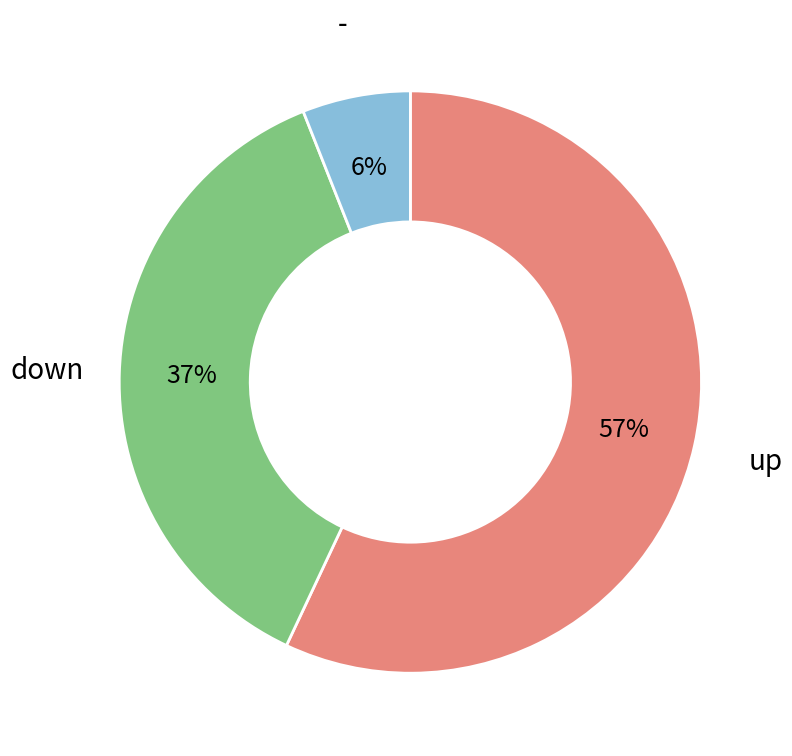

Is it true that up is 57% of the pie?

True